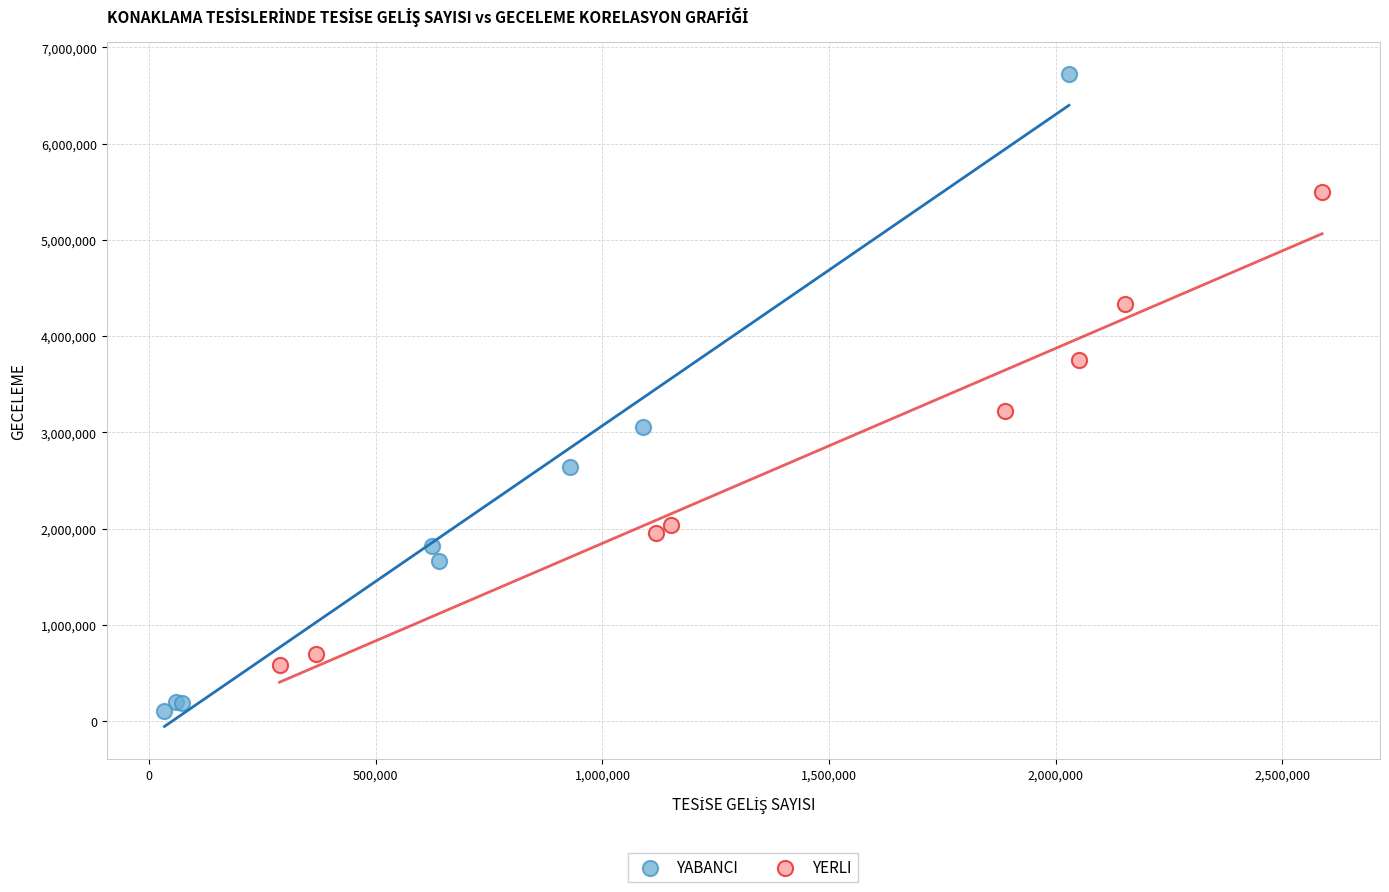

Which series has the widest spread of Y values?

YABANCI